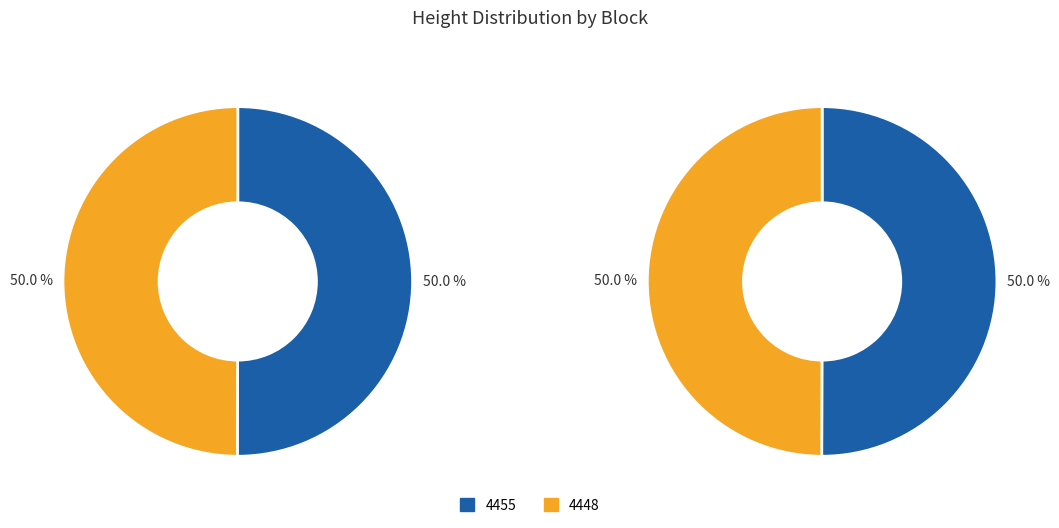

What percentage is NOT represented by 4448?

50.0%